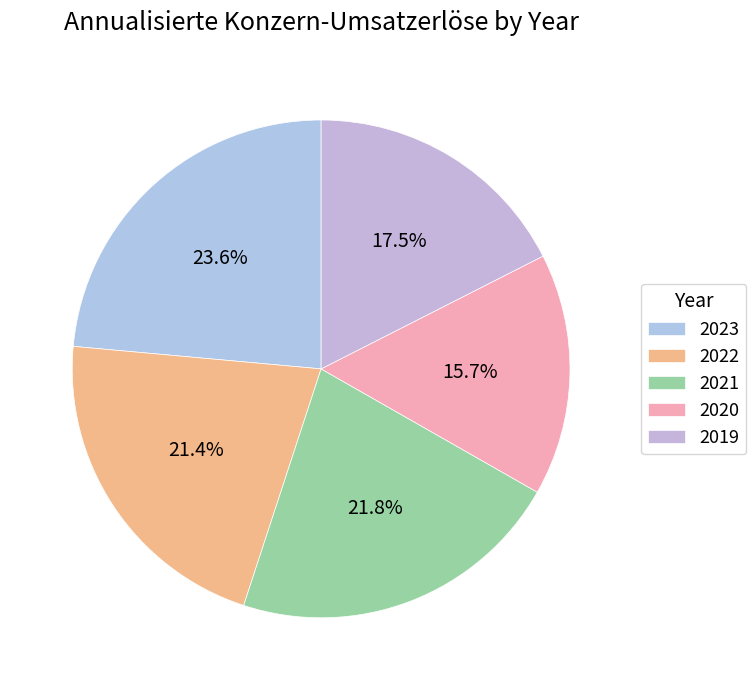

Count the number of slices in the pie.

5